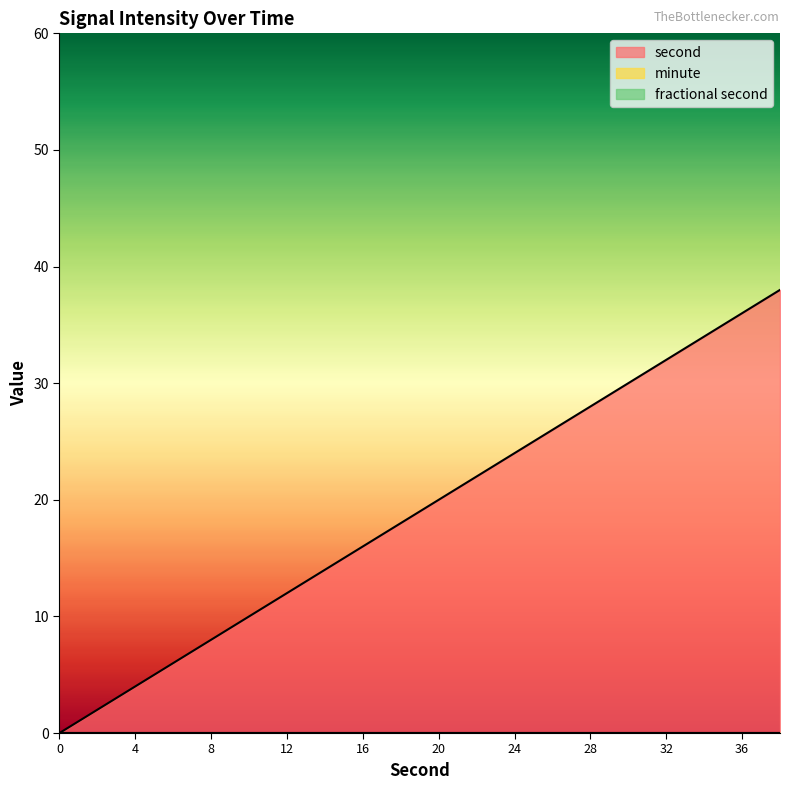

Is the value of fractional second at 18 greater than the value of minute at 0?

No